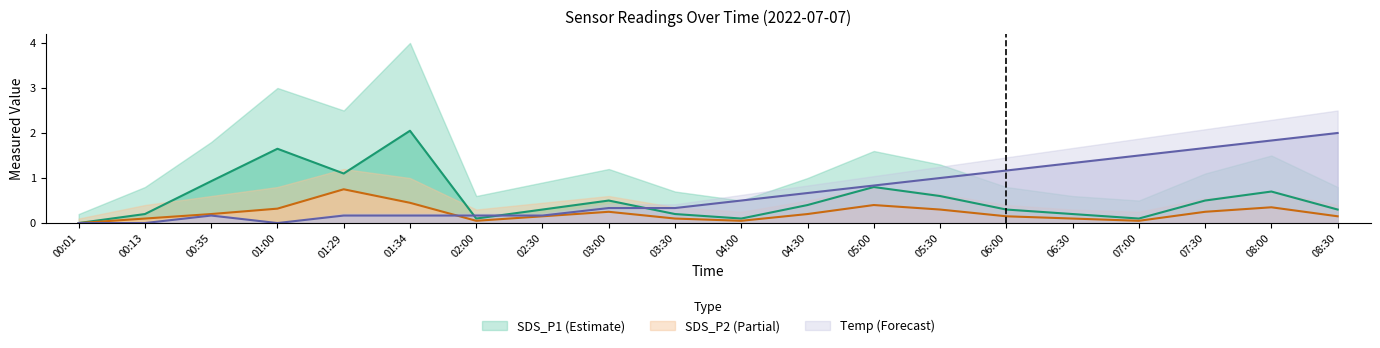

Which series has the largest total across all categories?

Temp